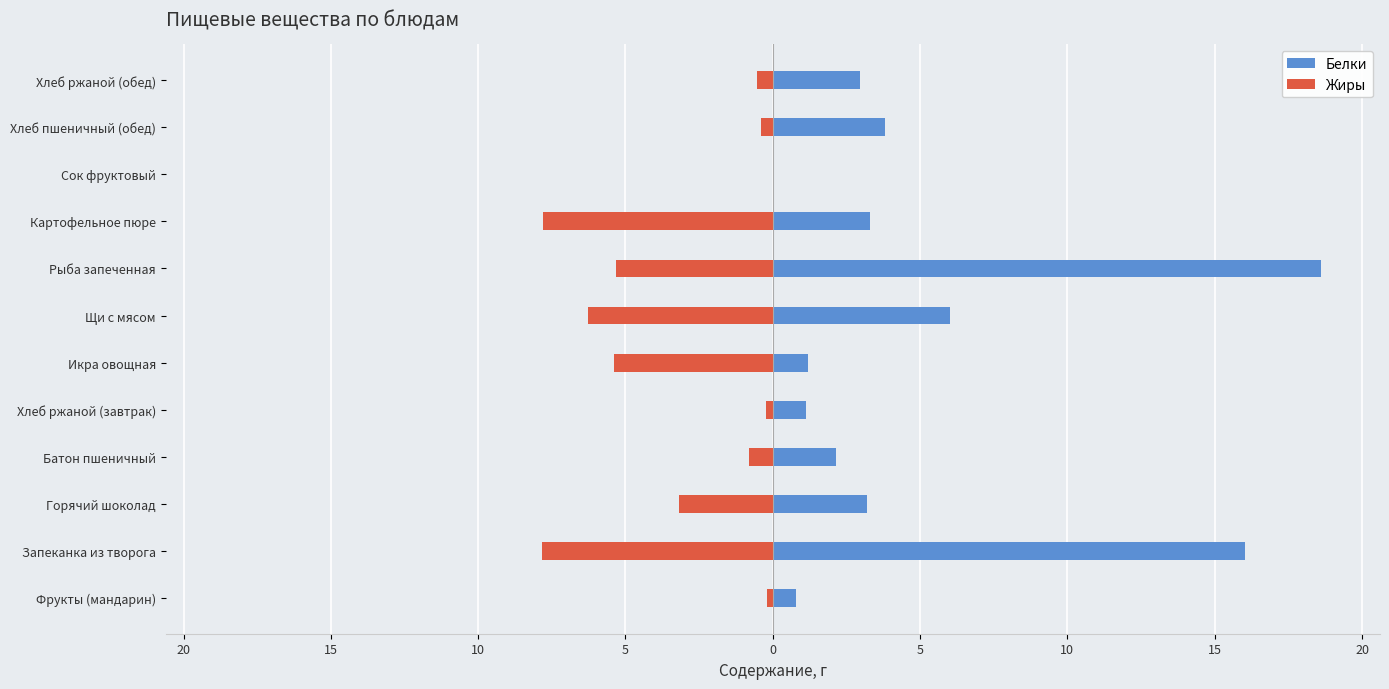

The Жиры series shows -0.6 at Хлеб пшеничный (обед). True or false?

False